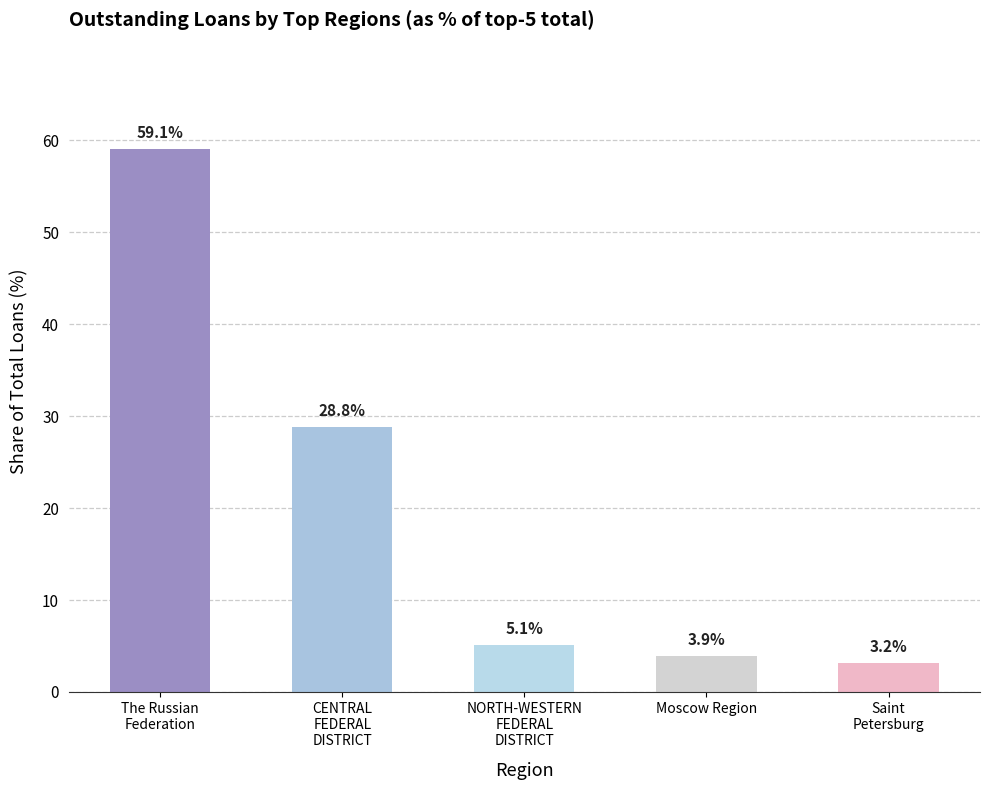

Are the bars horizontal?

No